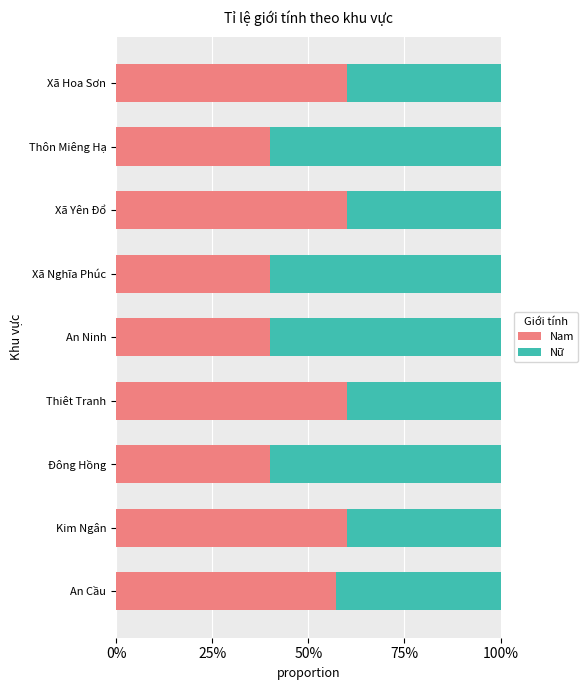

Count the Nam values in the range 0 to 1.

9